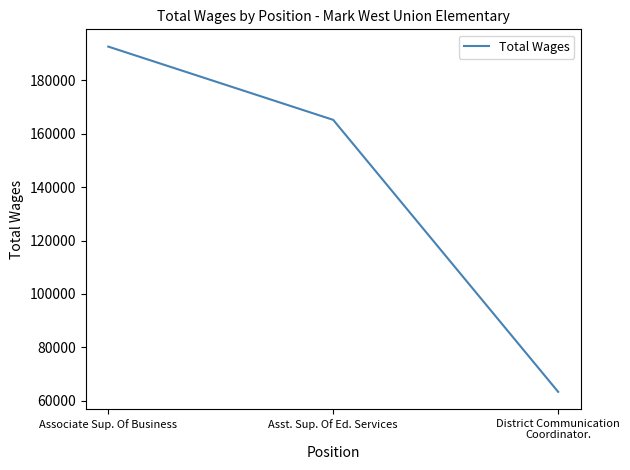

Rank the categories by value from lowest to highest.

District Communication Coordinator., Asst. Sup. Of Ed. Services, Associate Sup. Of Business